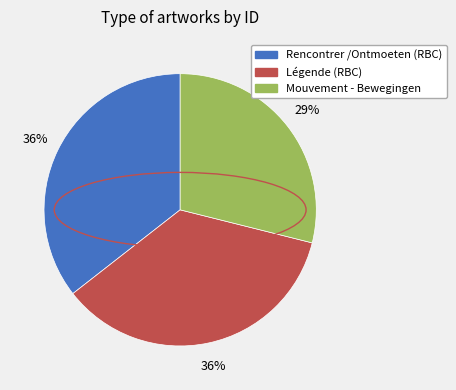

Between Mouvement - Bewegingen and Rencontrer /Ontmoeten (RBC), which is larger?

Rencontrer /Ontmoeten (RBC)